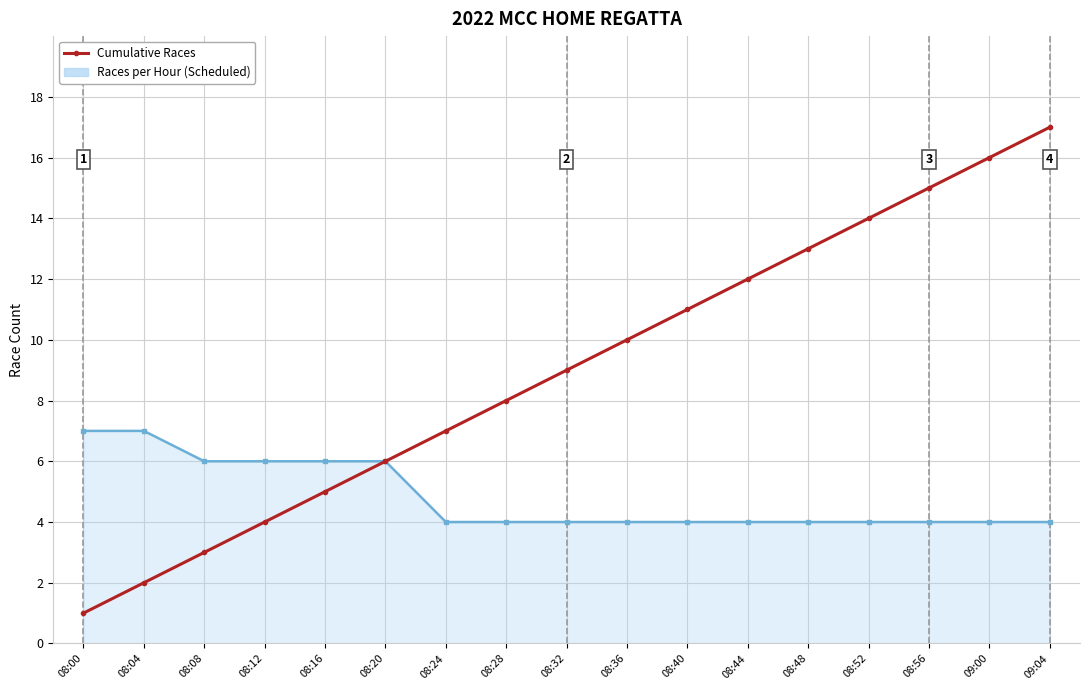

Which series has the widest spread of values?

Cumulative Races